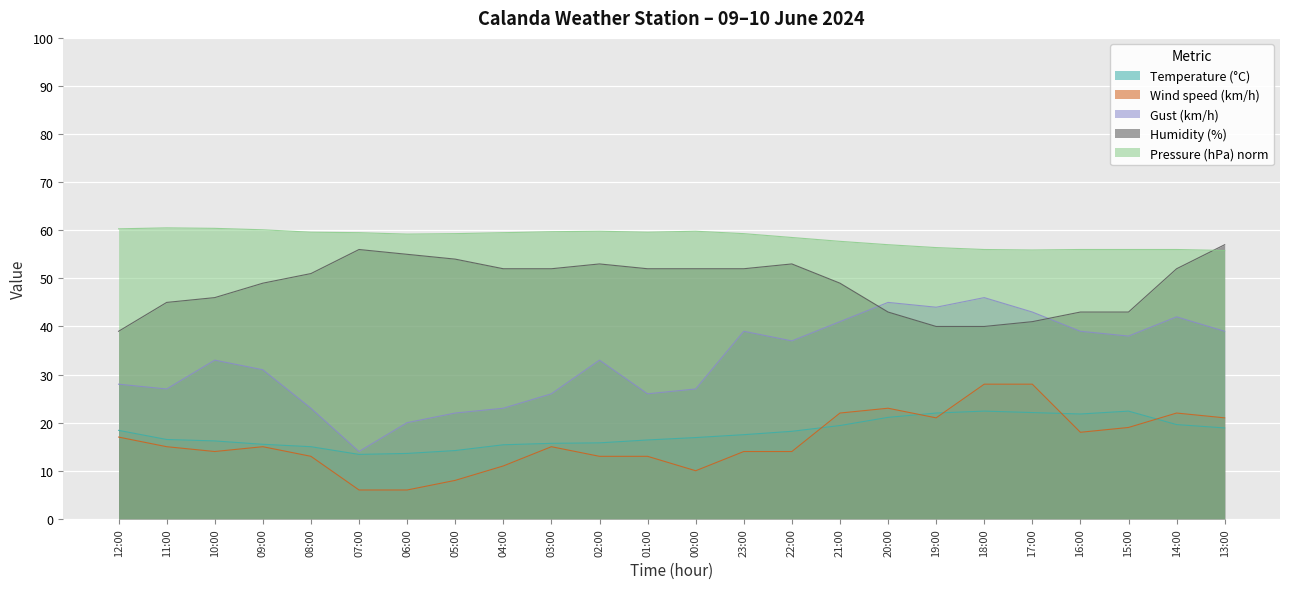

How many data points does each series have?

24